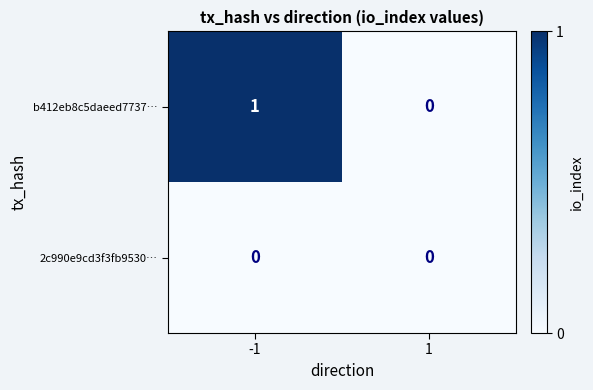

Which series has the widest spread of values?

b412eb8c5daeed7737…